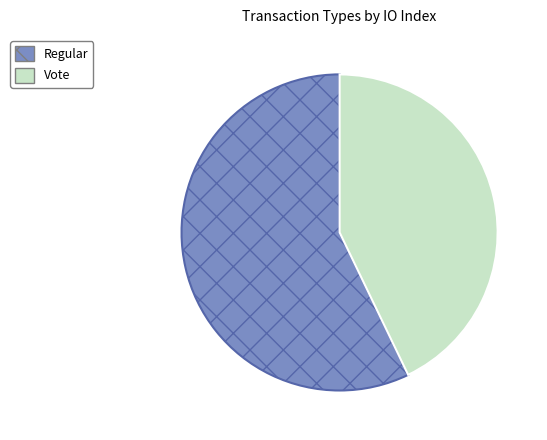

Which category has the biggest portion of the pie?

Regular